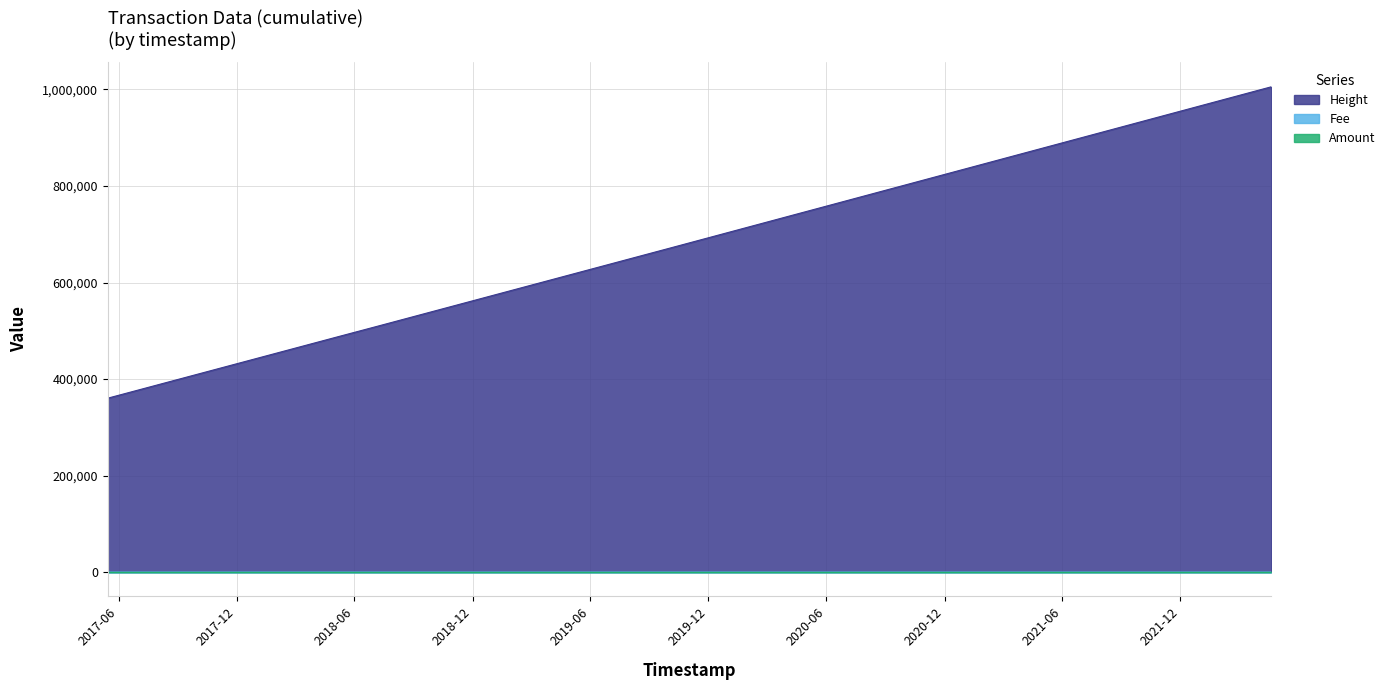

What are all the series names shown in the legend?

Height, Fee, Amount